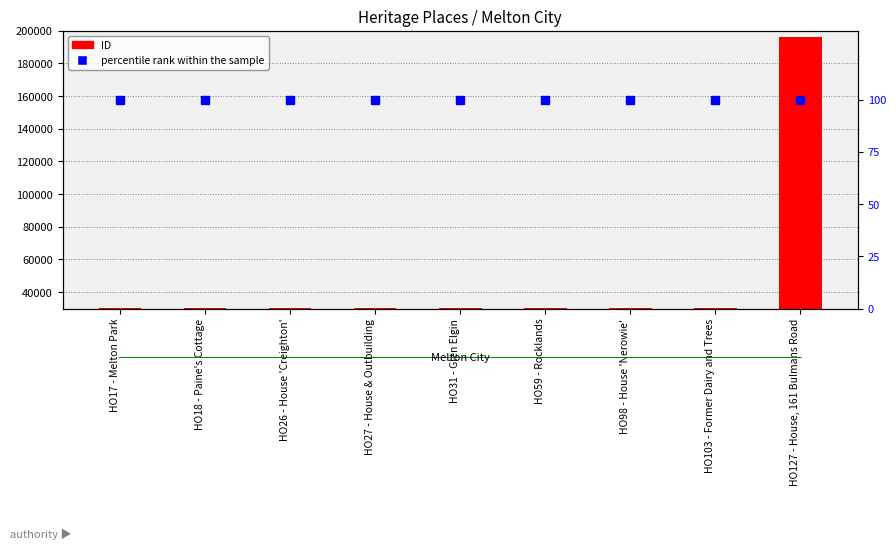

How many data points does each series have?

9